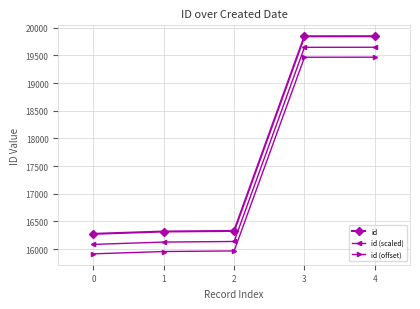

The value of id (scaled) at 4 is 7117.1. True or false?

False